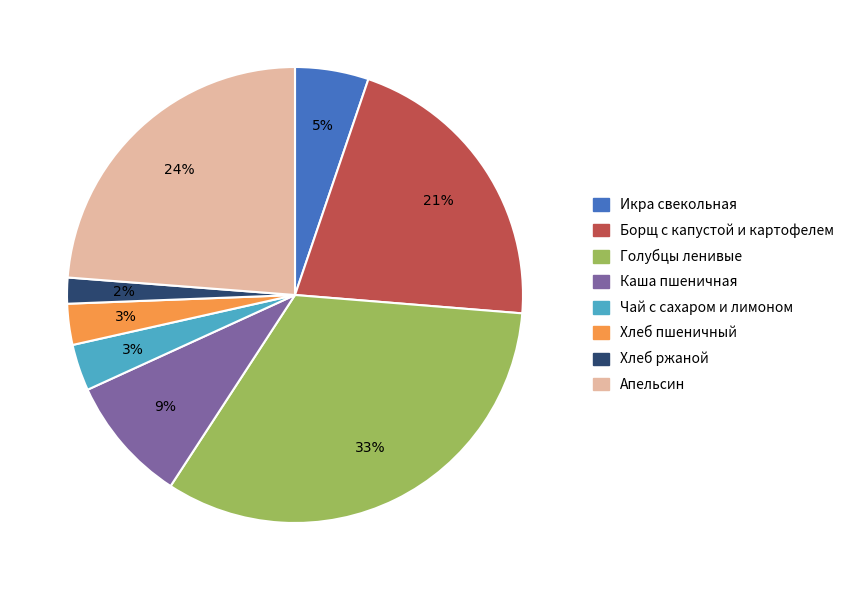

Count the number of slices in the pie.

8